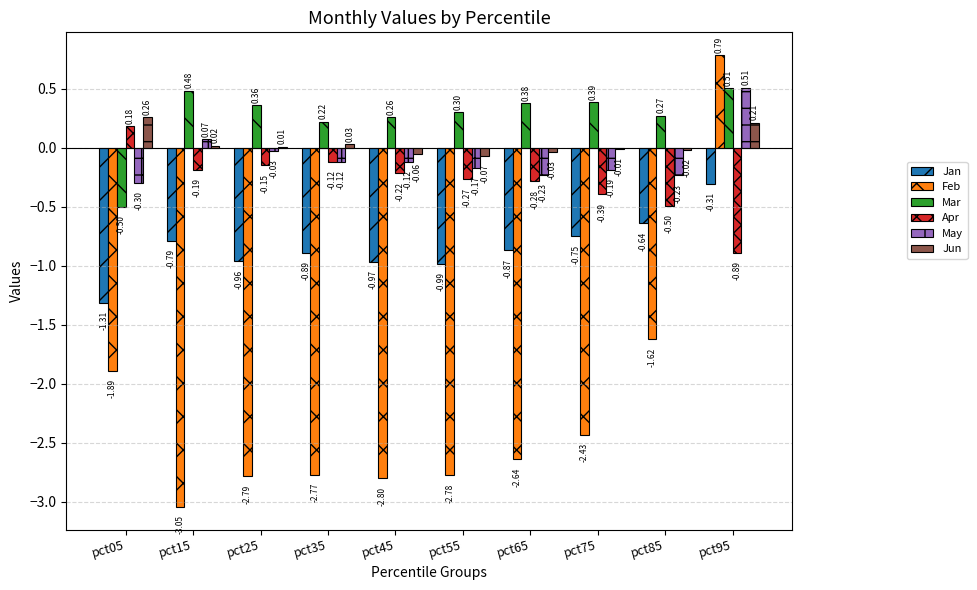

How many groups of bars are there?

10